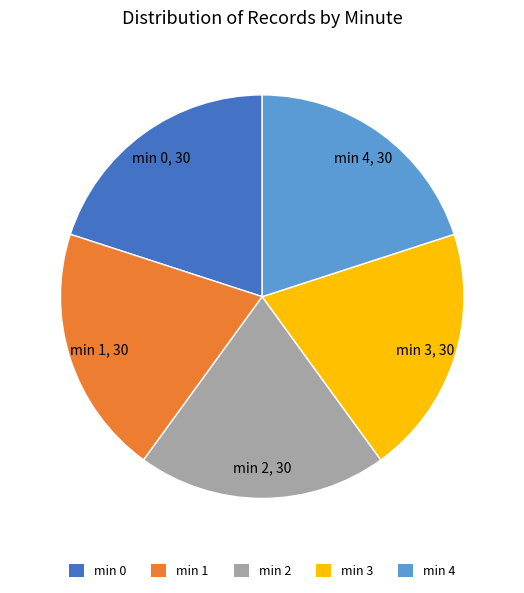

How many slices are in this pie chart?

5